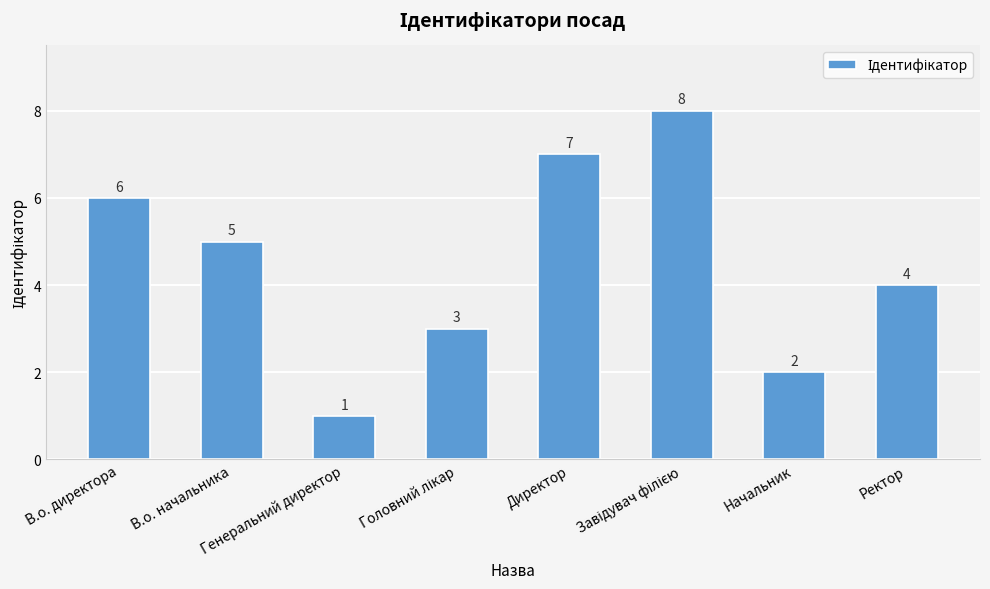

What is the difference between the second highest and second lowest values?

5